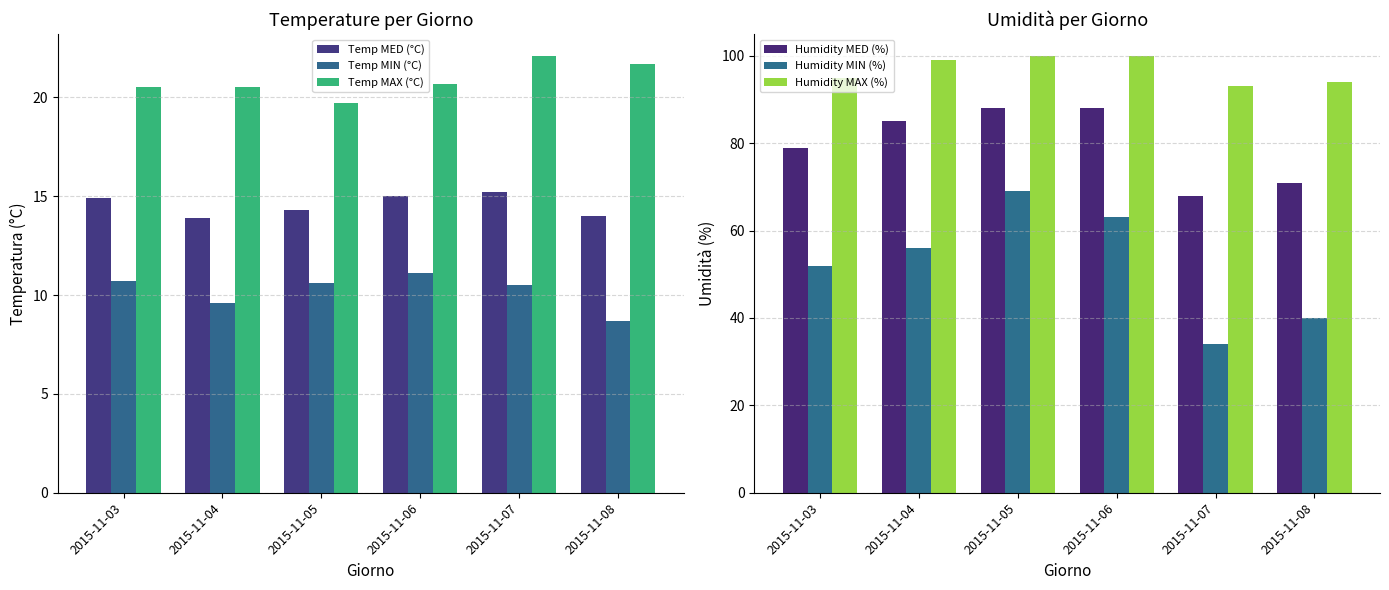

What are all the series names shown in the legend?

Temp MED (°C), Temp MIN (°C), Temp MAX (°C), Humidity MED (%), Humidity MIN (%), Humidity MAX (%)